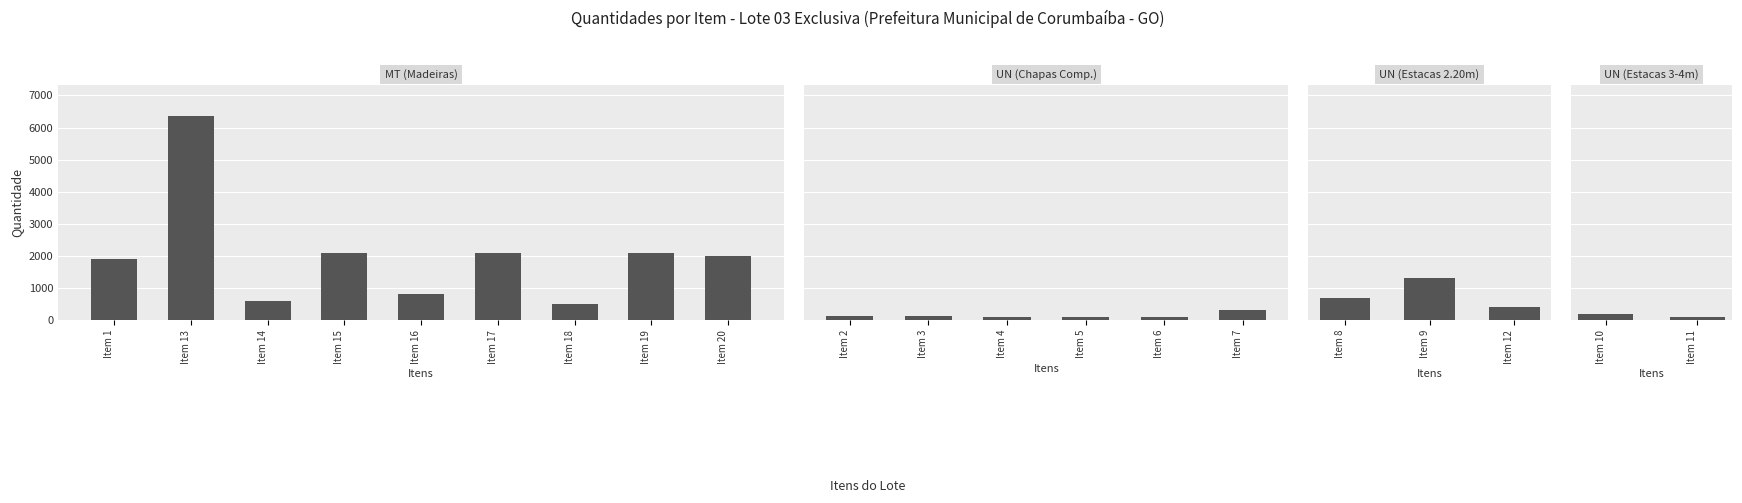

List the labels in order of value, smallest first.

Item 4, Item 5, Item 6, Item 11, Item 2, Item 3, Item 10, Item 7, Item 12, Item 18, Item 14, Item 8, Item 16, Item 9, Item 1, Item 20, Item 15, Item 17, Item 19, Item 13